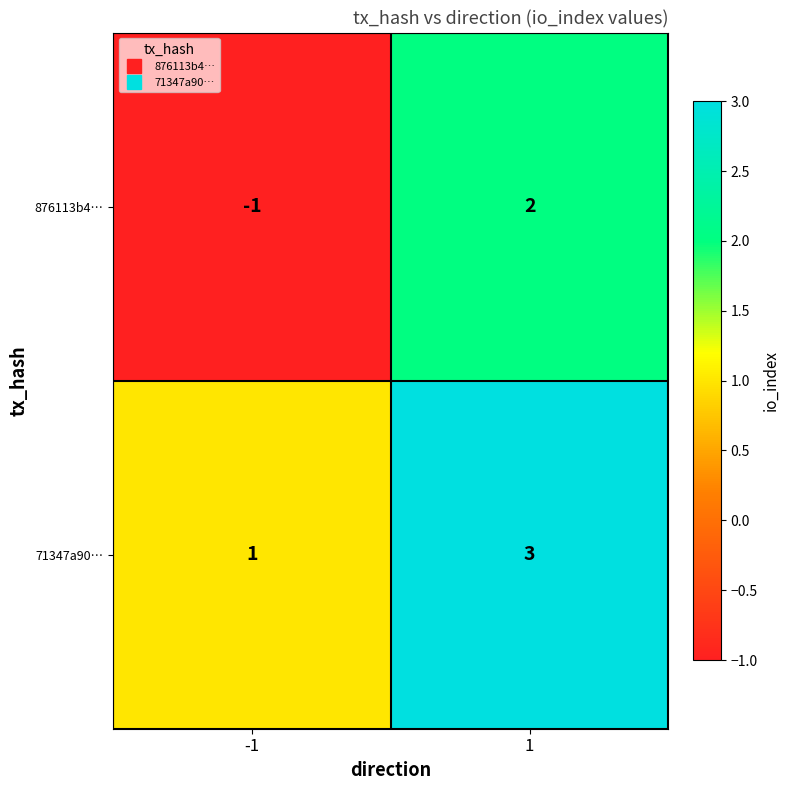

Count the number of categories in the chart.

2